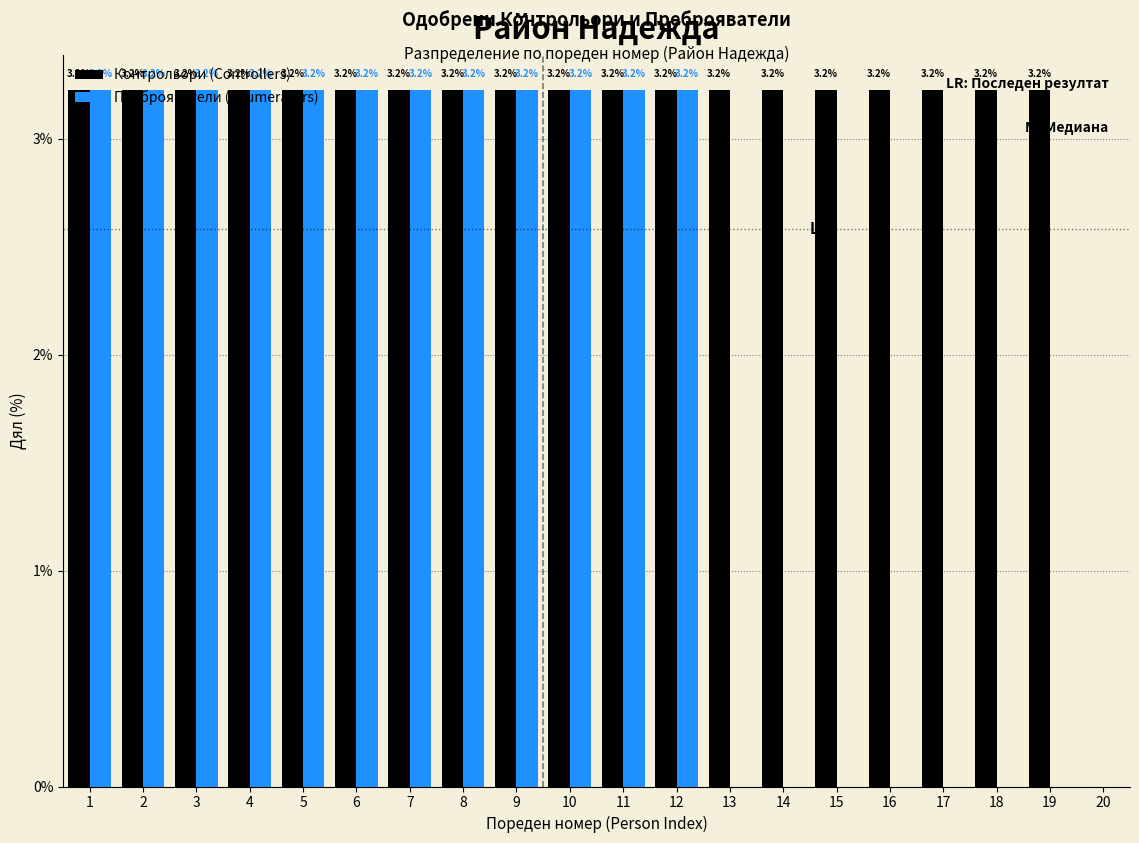

What value does the Контрольори (Controllers) series have at 19?

3.2